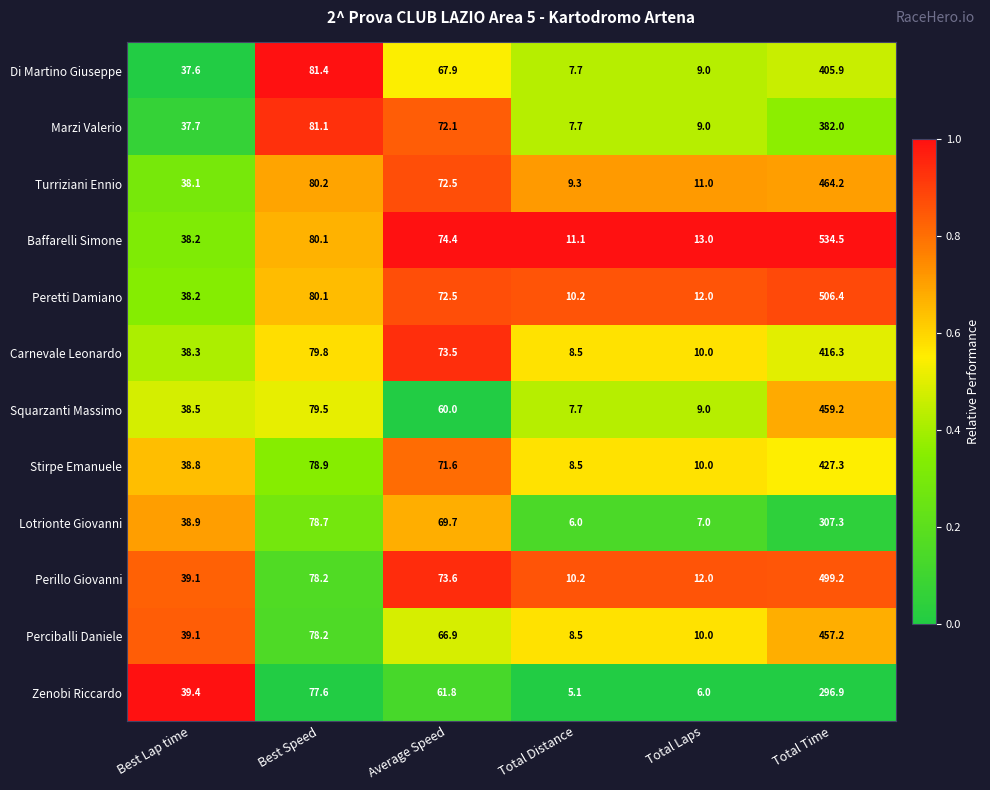

What is the difference between the second highest and second lowest values in the Zenobi Riccardo series?

71.6